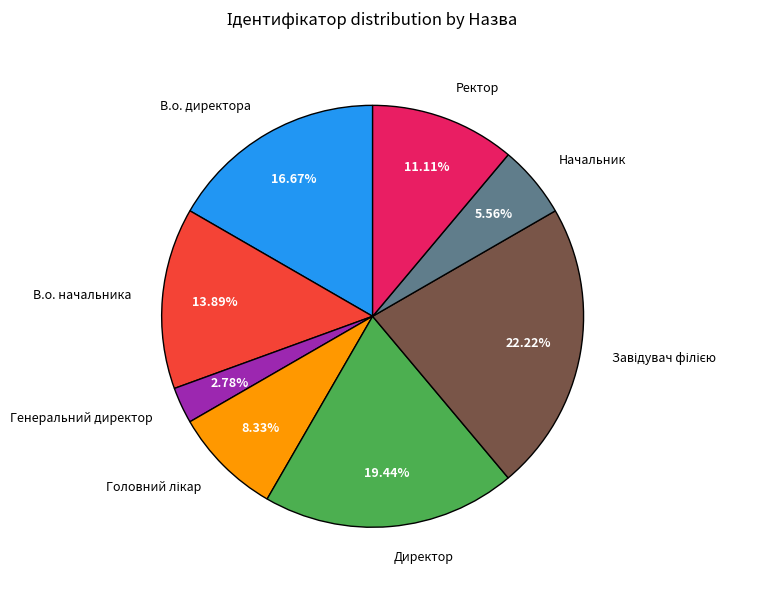

The В.о. начальника slice represents 14% of the pie. True or false?

True